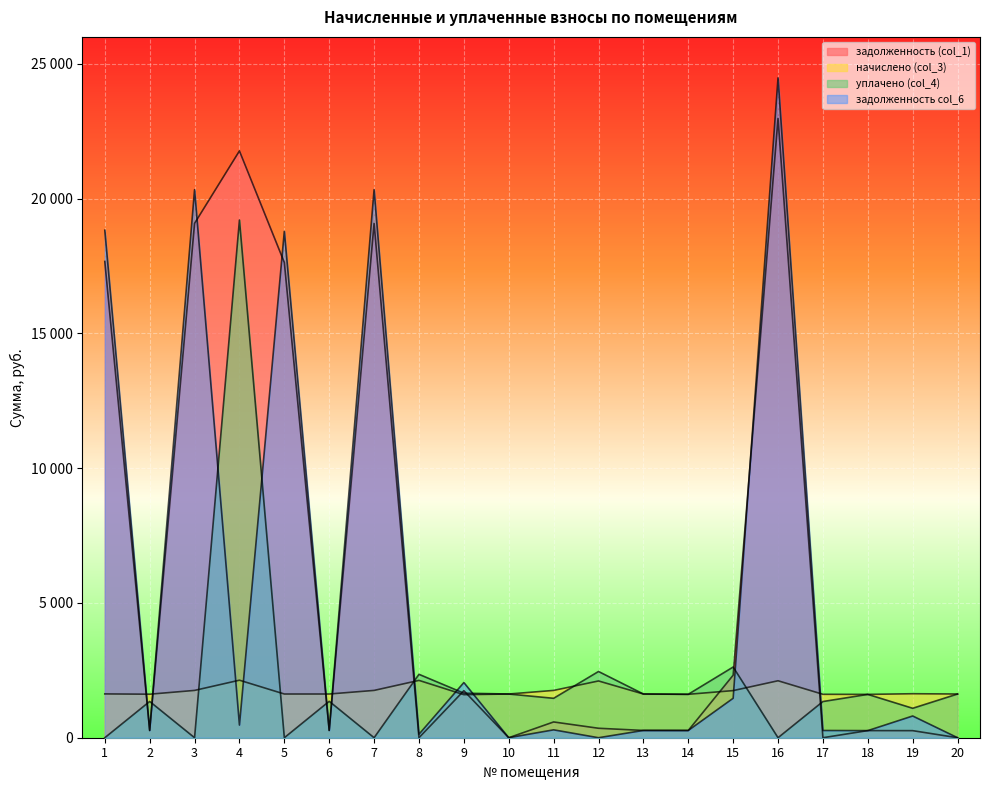

Is the value of задолженность col_6 at 9 greater than the value of уплачено (col_4) at 2?

Yes